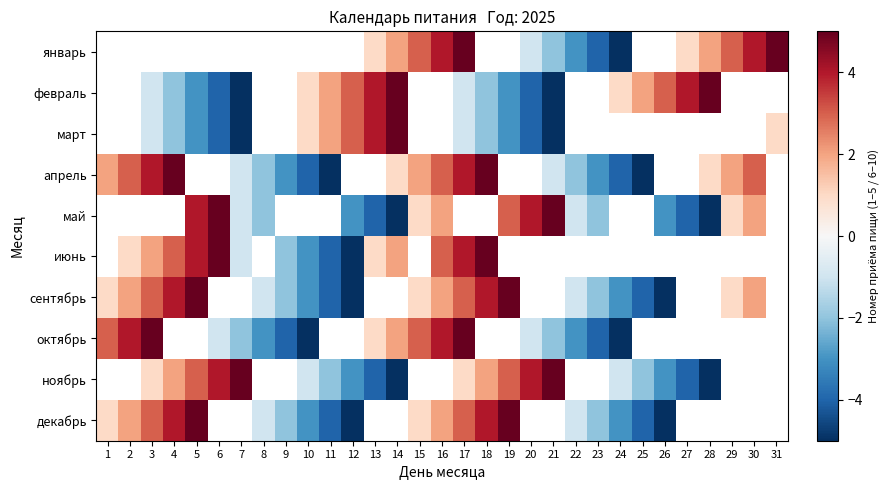

Rank the series by their maximum value, from lowest to highest.

январь, февраль, март, апрель, май, июнь, сентябрь, октябрь, ноябрь, декабрь